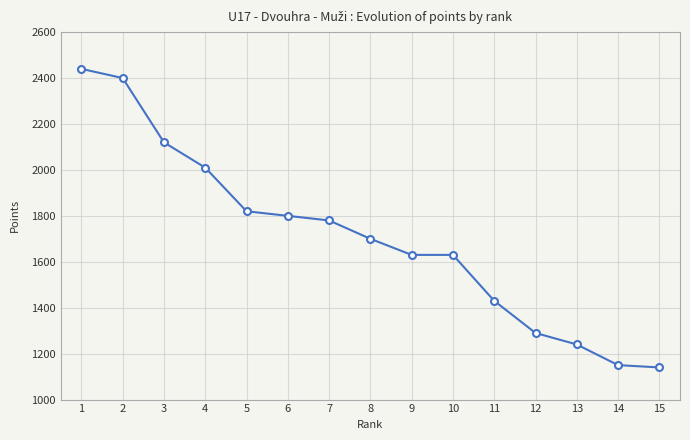

Reading left to right, what are all the values shown in this chart?

2440	2400	2120	2010	1820	1800	1780	1700	1630	1630	1430	1290	1240	1150	1140